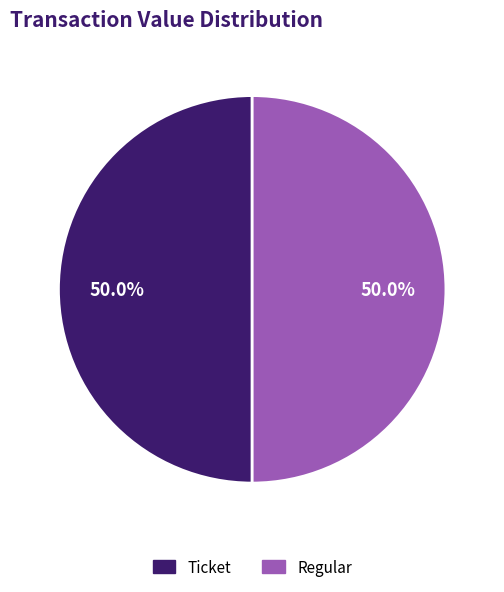

How many segments does this pie chart have?

2